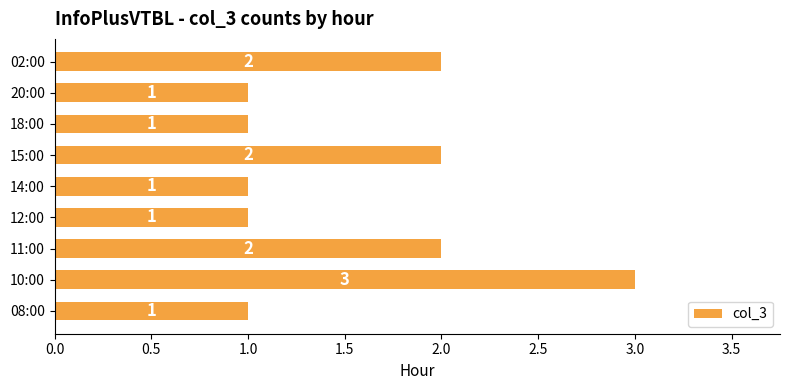

What is the minimum value shown in the chart?

1